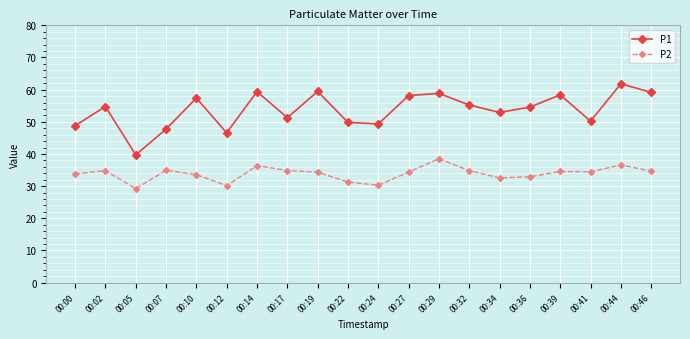

Read the P2 value at 00:14.

36.4